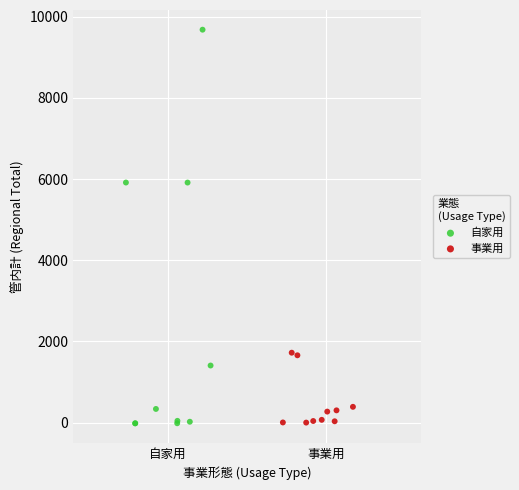

Which series has the widest spread of Y values?

自家用